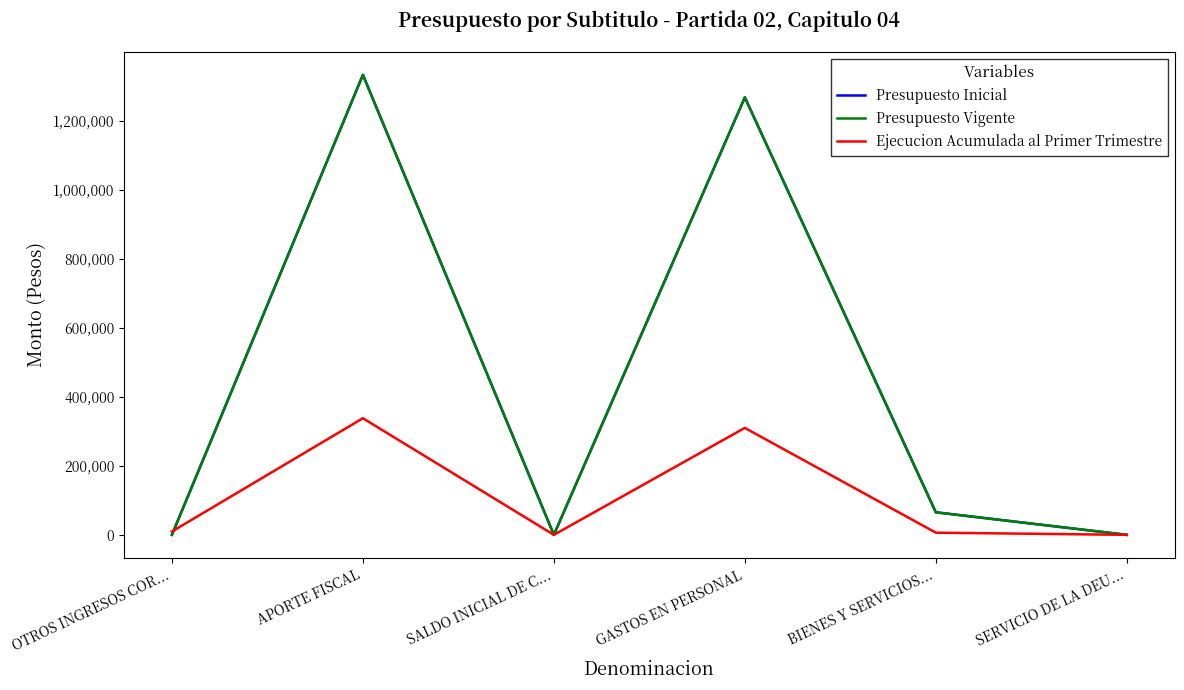

Is this an area chart (filled region under the line)?

No